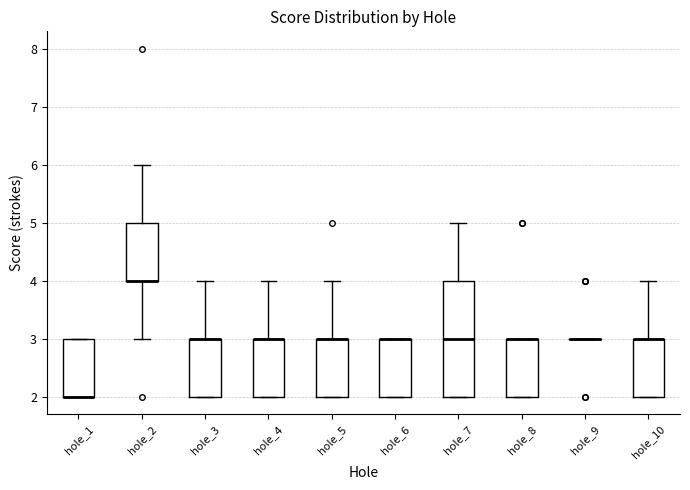

Which box is the tallest, from its lower edge to its upper edge?

hole_7